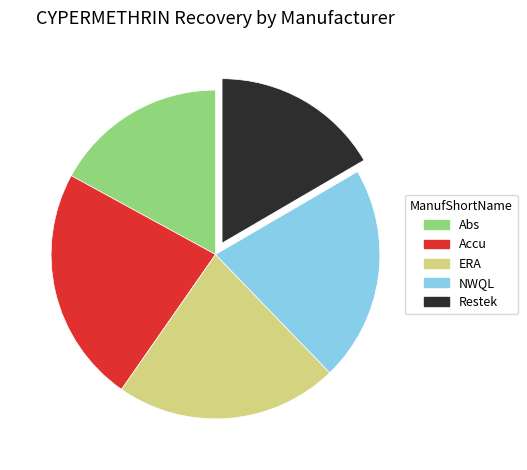

The Restek slice represents 17% of the pie. True or false?

True